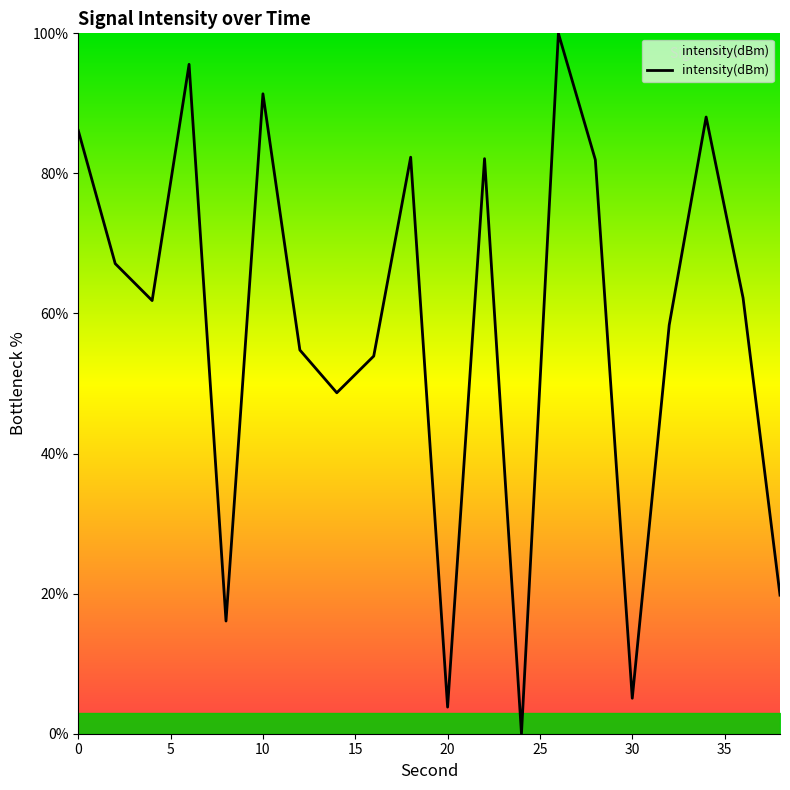

What is the maximum value shown in the chart?

100.0